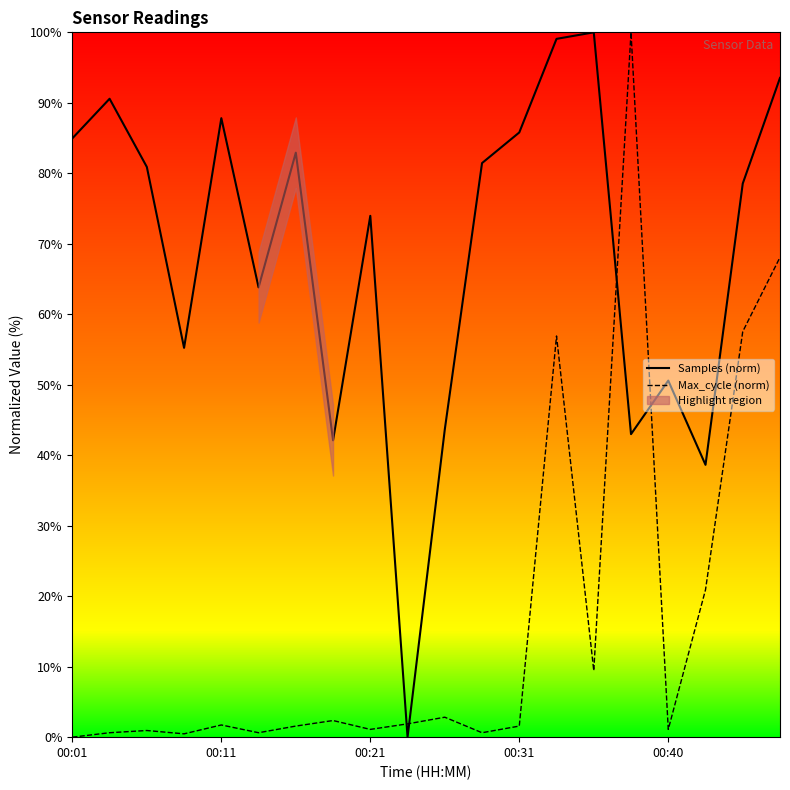

How many series are shown in this chart?

2